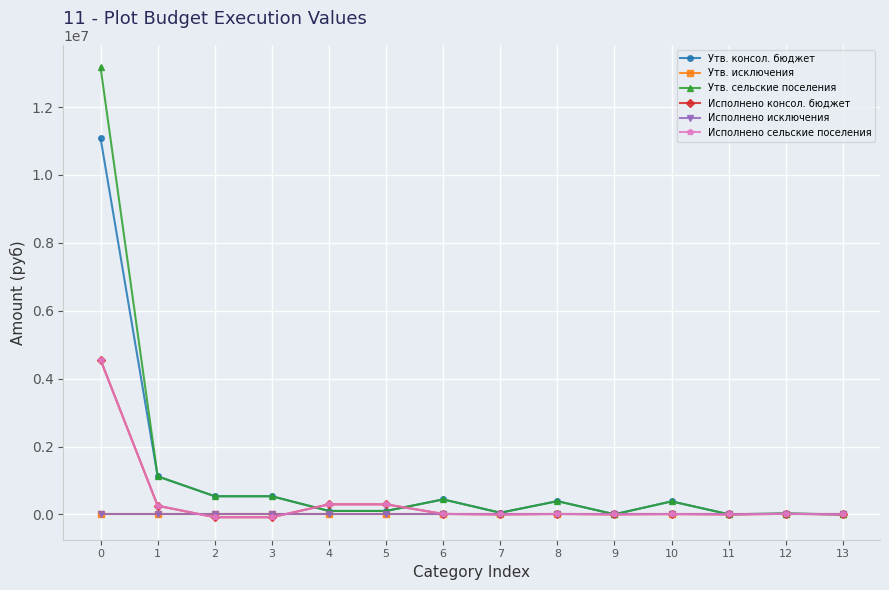

Which series has the largest range (max minus min)?

Утв. сельские поселения